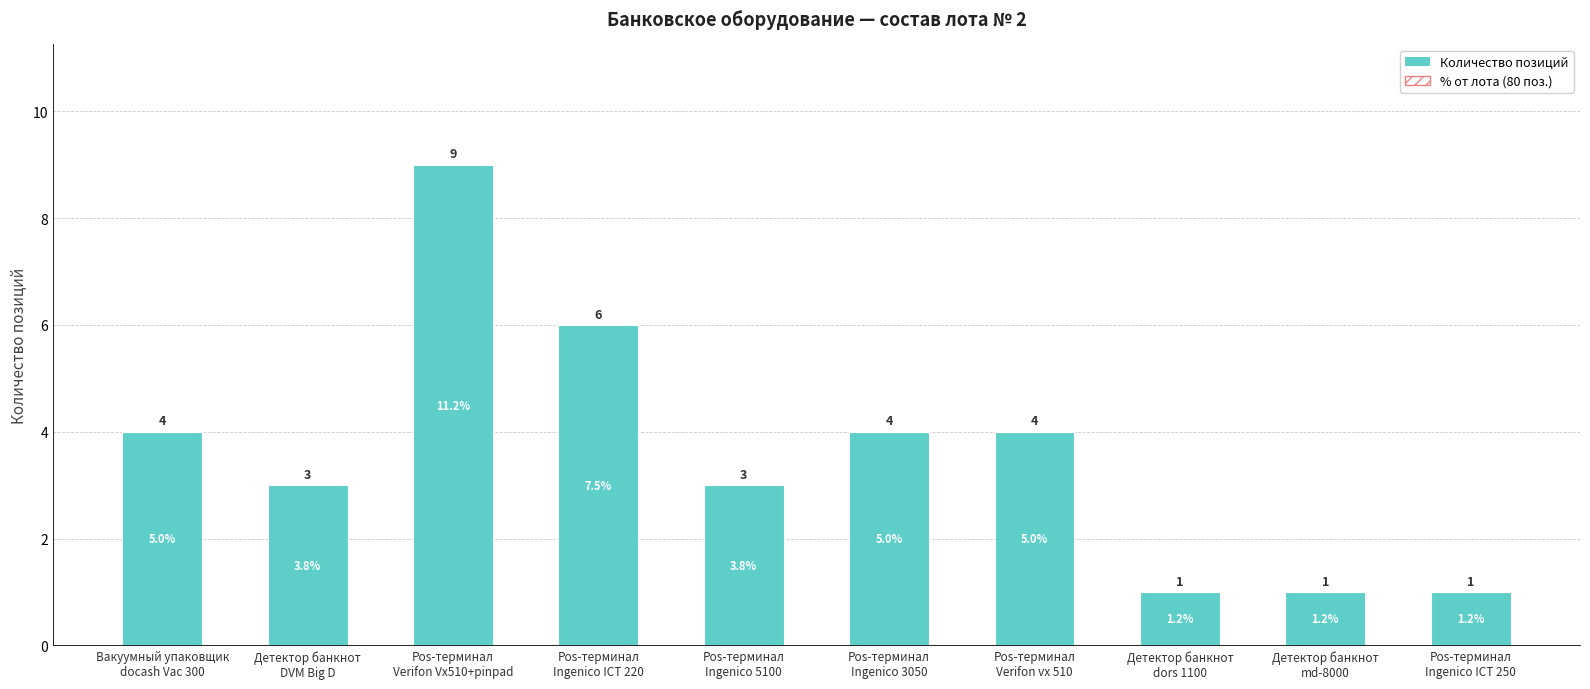

Rank the categories by Доля от общего числа (80 поз.) value from lowest to highest.

Детектор банкнот
dors 1100, Детектор банкнот
md-8000, Pos-терминал
Ingenico ICT 250, Детектор банкнот
DVM Big D, Pos-терминал
Ingenico 5100, Вакуумный упаковщик
docash Vac 300, Pos-терминал
Ingenico 3050, Pos-терминал
Verifon vx 510, Pos-терминал
Ingenico ICT 220, Pos-терминал
Verifon Vx510+pinpad